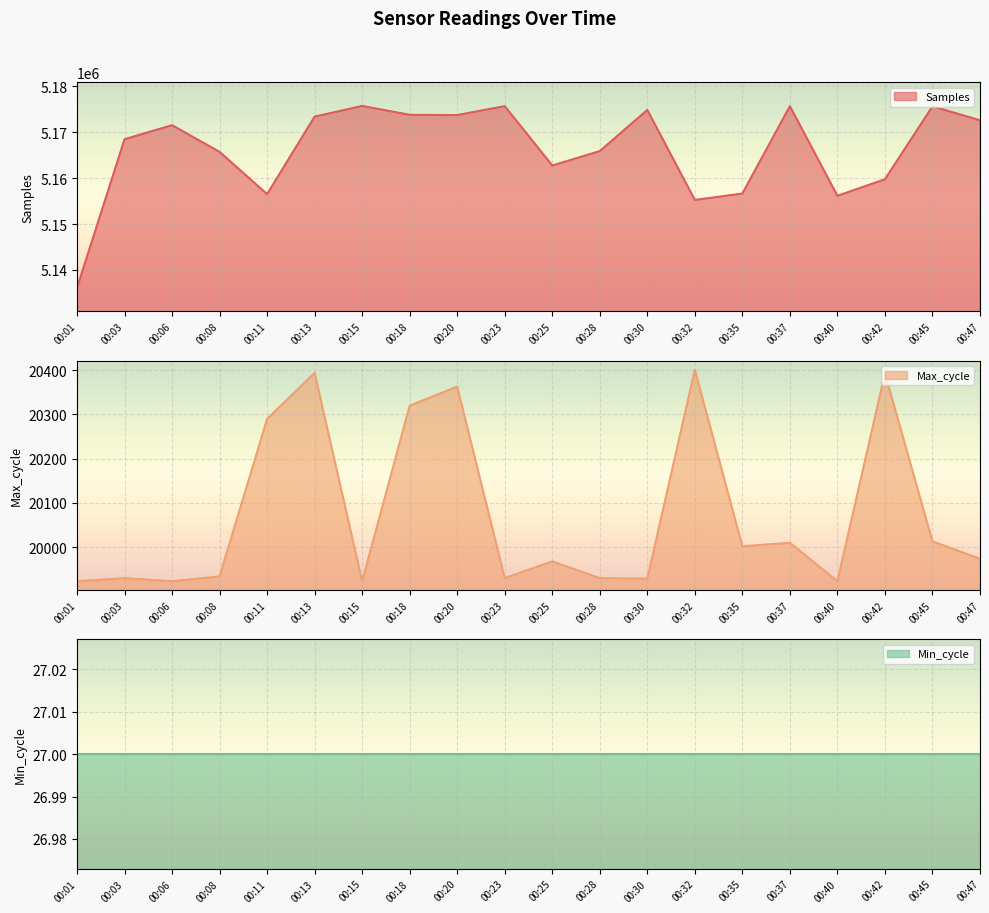

Is it true that Max_cycle equals 19929 at 00:30?

True